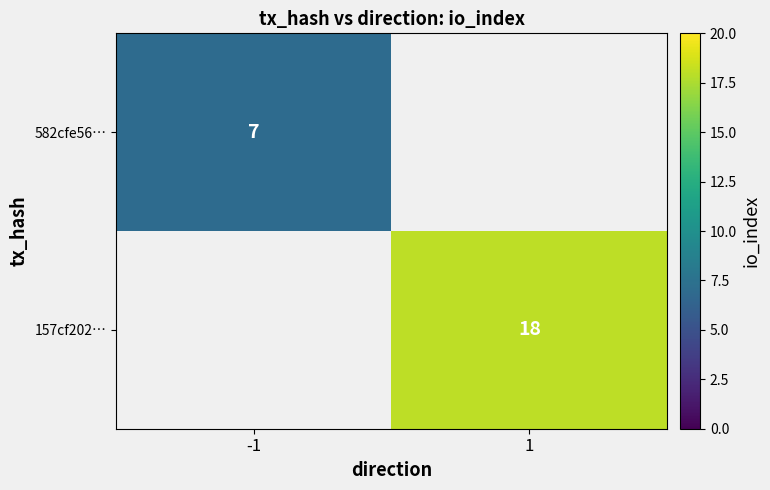

The value of 582cfe56… at -1 is 2. True or false?

False